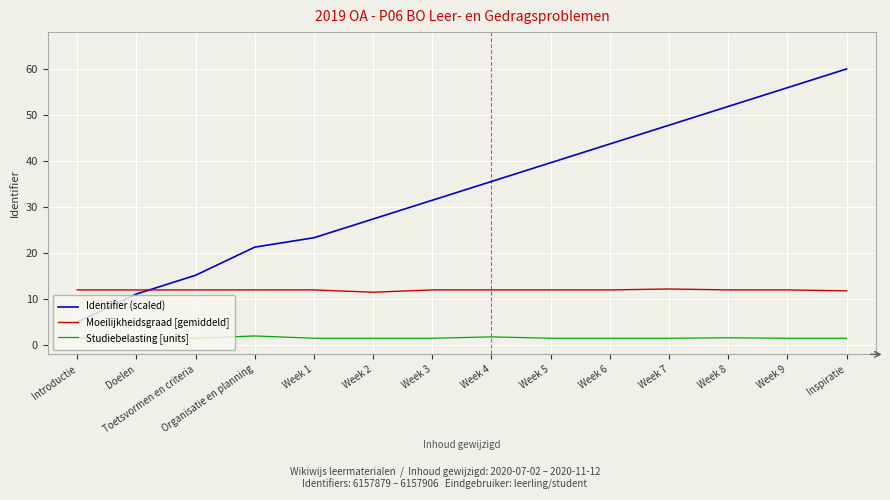

At which category is the sum across all series the highest?

Inspiratie